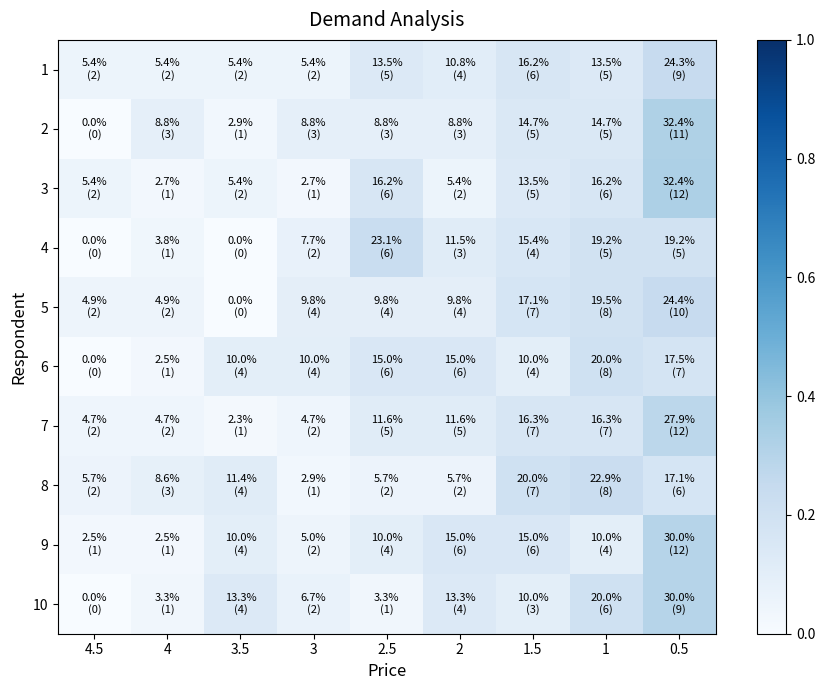

At how many categories does at least one series exceed 0?

9